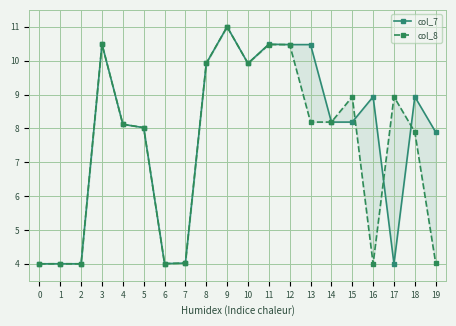

Reading right to left, transcribe all the data shown in this chart.

col_7: 19=7.9	18=8.9	17=4.0	16=8.9	15=8.2	14=8.2	13=10.5	12=10.5	11=10.5	10=9.9	9=11.0	8=9.9	7=4.0	6=4.0	5=8.0	4=8.1	3=10.5	2=4.0	1=4.0	0=4.0
col_8: 19=4.0	18=7.9	17=8.9	16=4.0	15=8.9	14=8.2	13=8.2	12=10.5	11=10.5	10=9.9	9=11.0	8=9.9	7=4.0	6=4.0	5=8.0	4=8.1	3=10.5	2=4.0	1=4.0	0=4.0